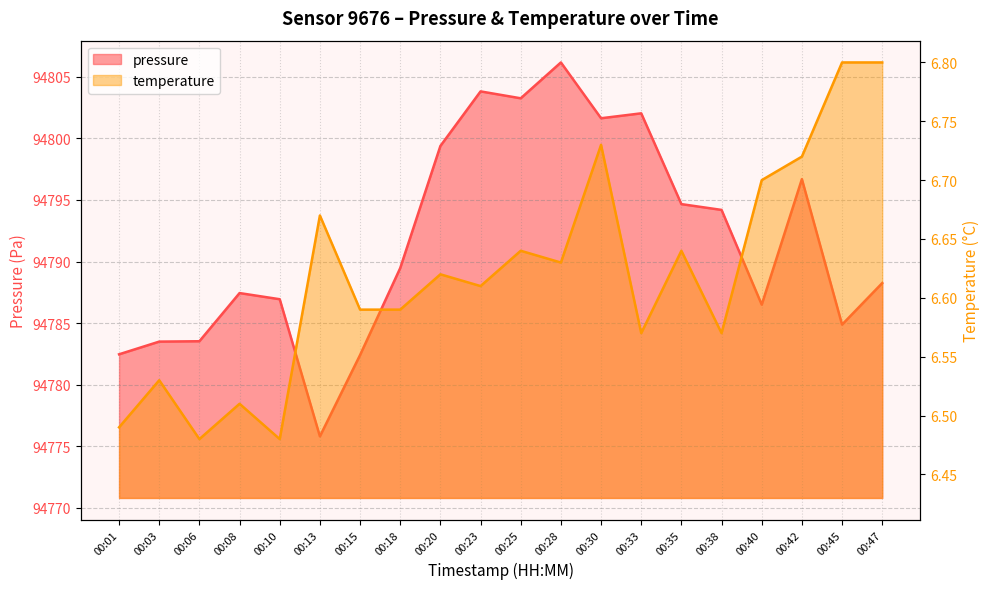

What is the minimum value shown in the chart?

6.5